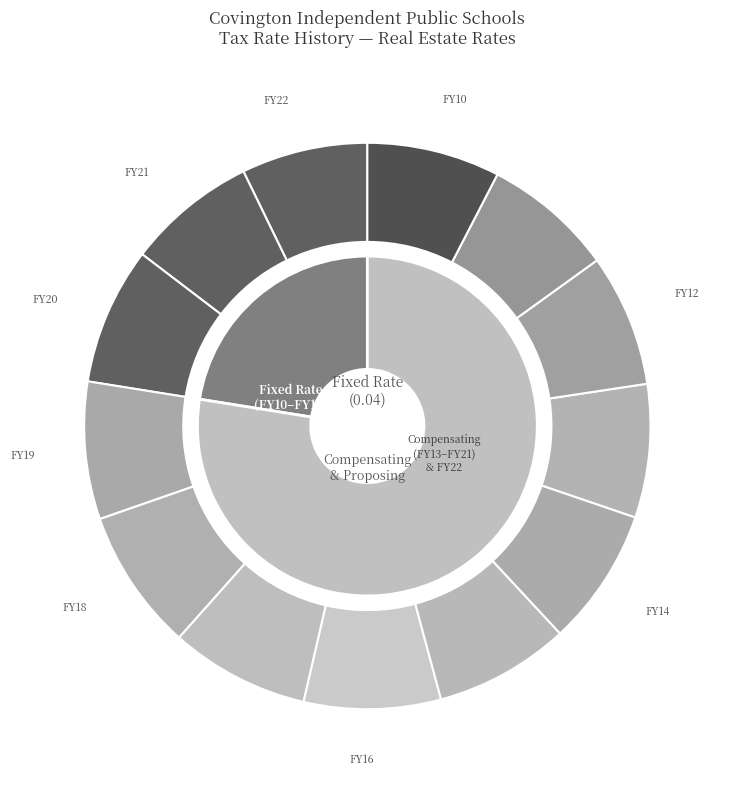

To the nearest percent, what percentage of the pie is 1?

7%